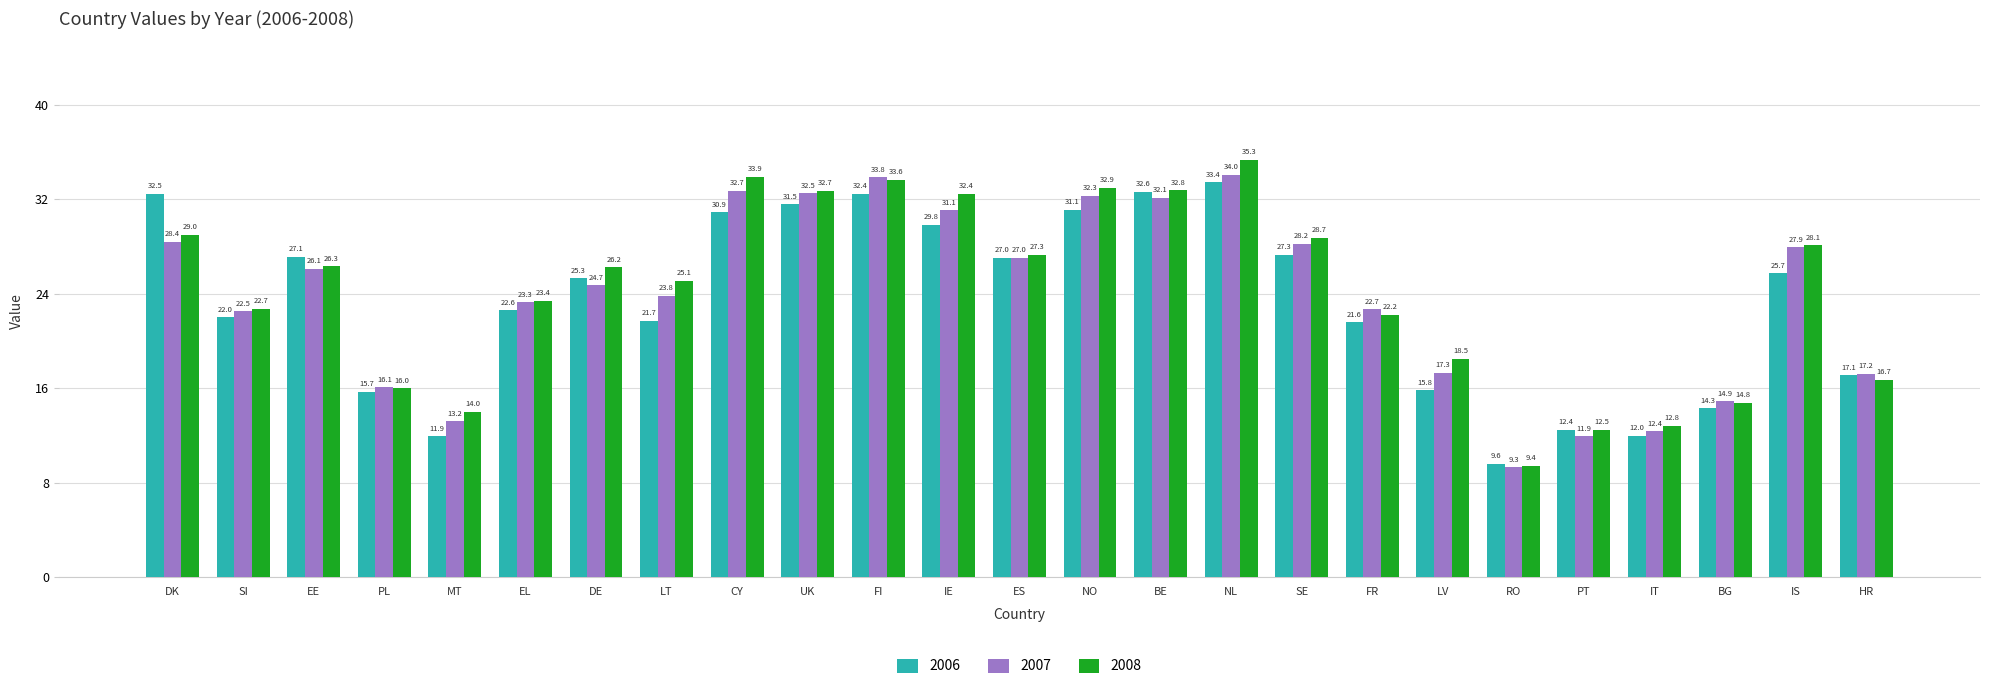

Where does the 2007 series first go above 24?

DK